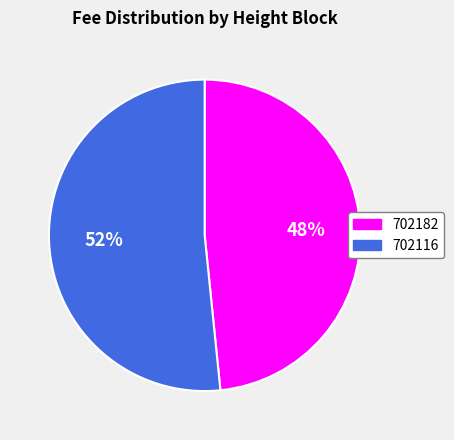

Between 702182 and 702116, which is larger?

702116